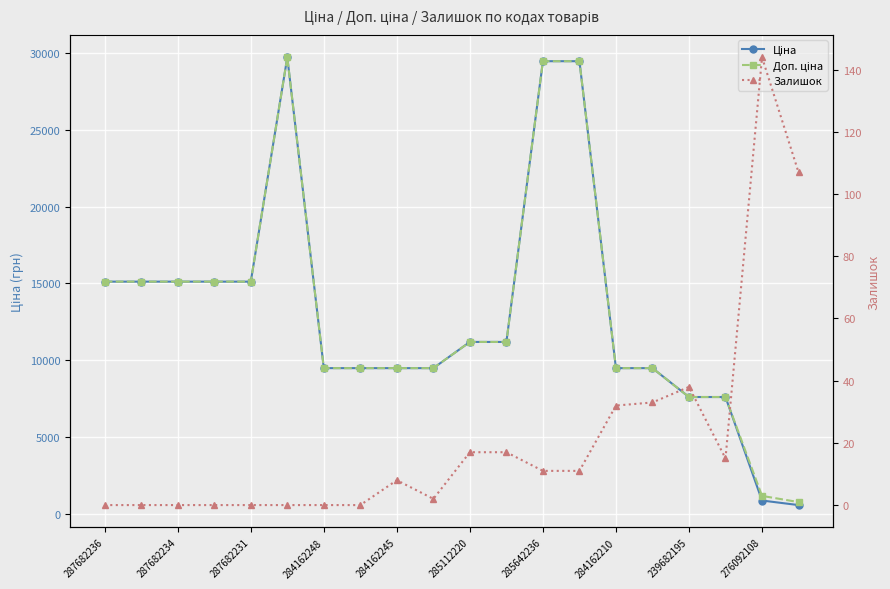

How many lines are shown in the chart?

3